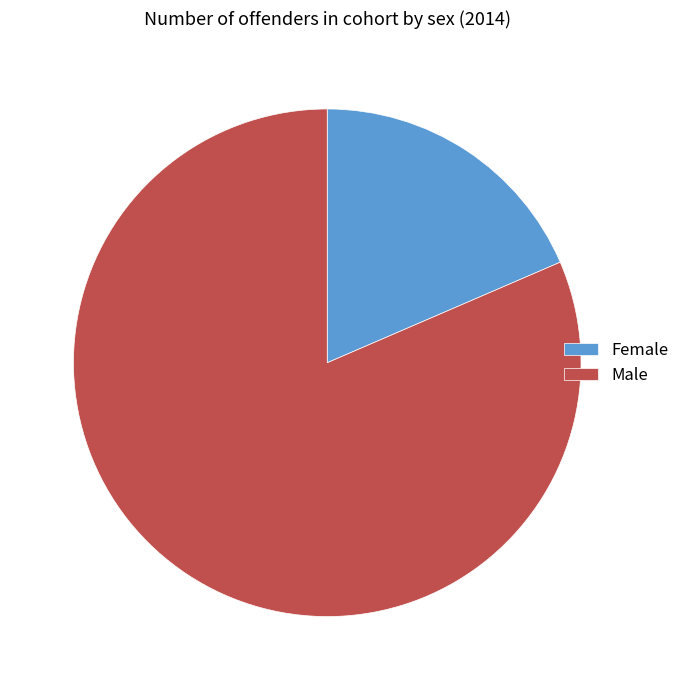

Rank the categories by value from lowest to highest.

Female, Male